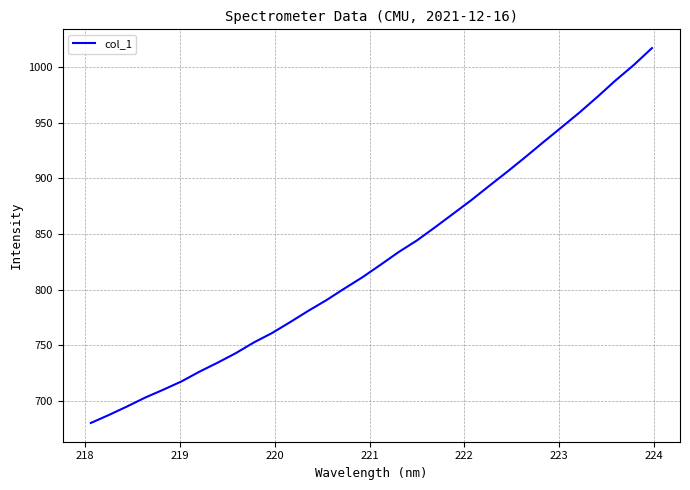

Is this an area chart (filled region under the line)?

No